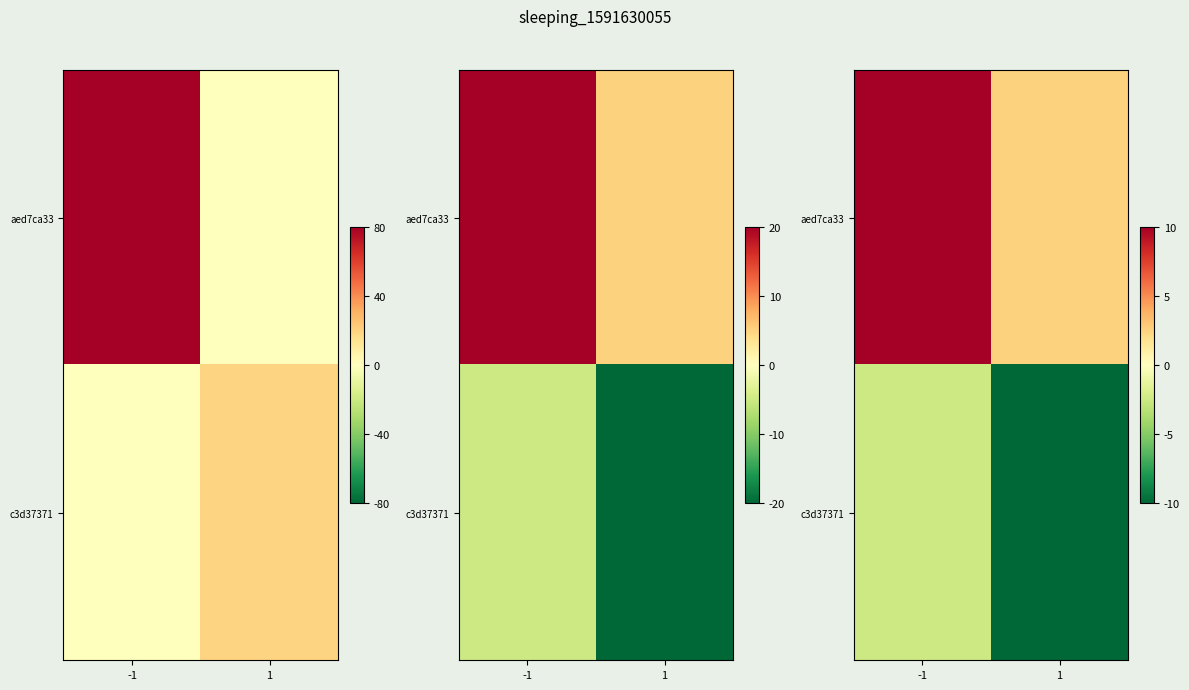

The value of c3d37371 at -1 is -2.5. True or false?

True